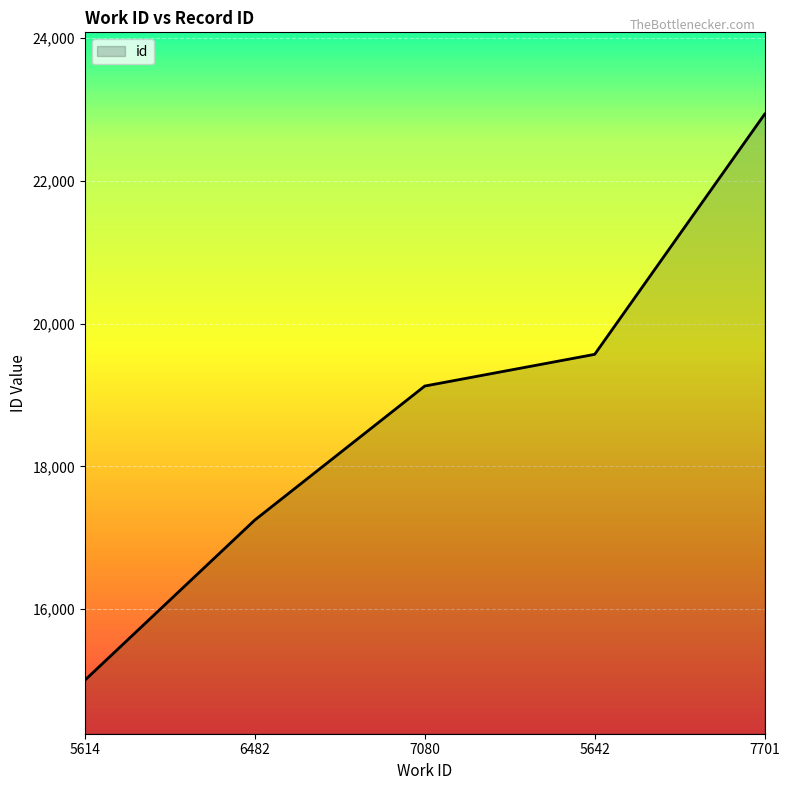

Does the chart display data point markers on the line(s)?

No